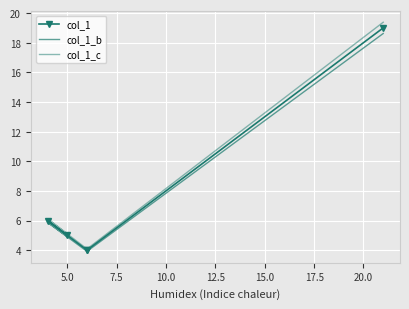

Rank the series at 10.0 from lowest to highest value.

col_1_b, col_1, col_1_c